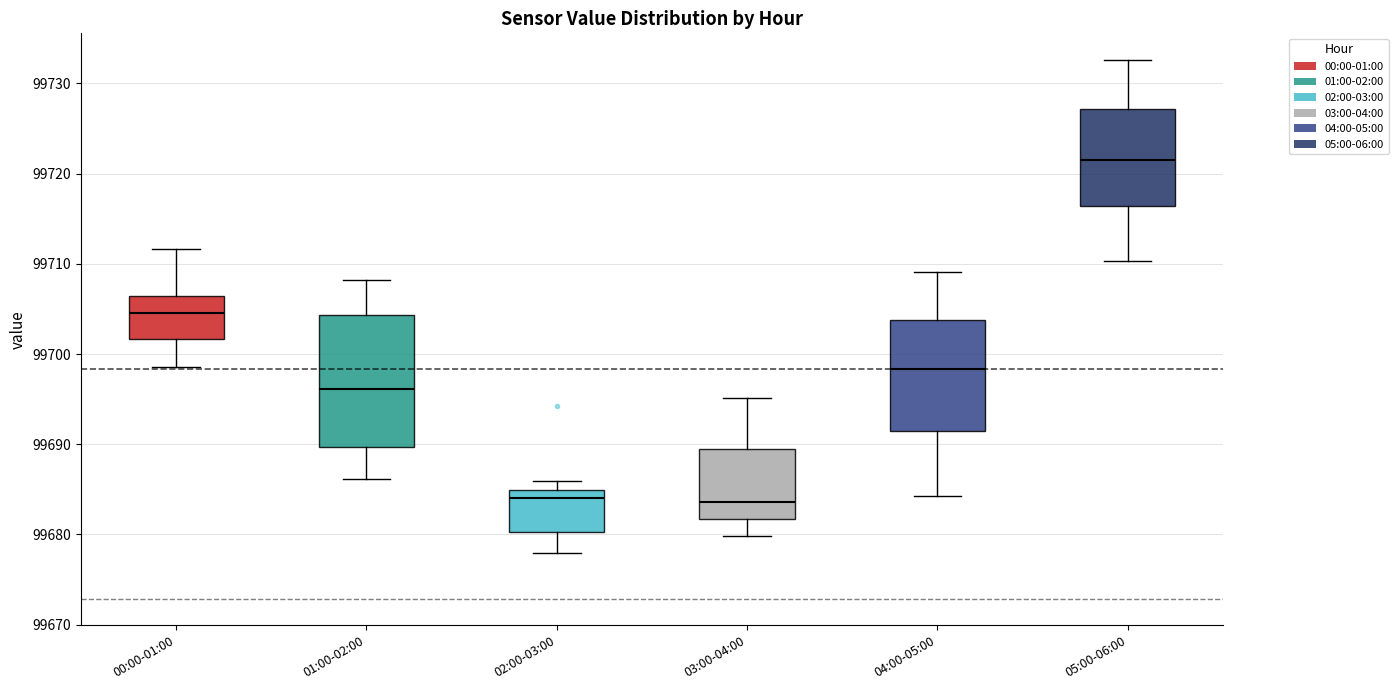

Which box has the highest median line?

05:00-06:00